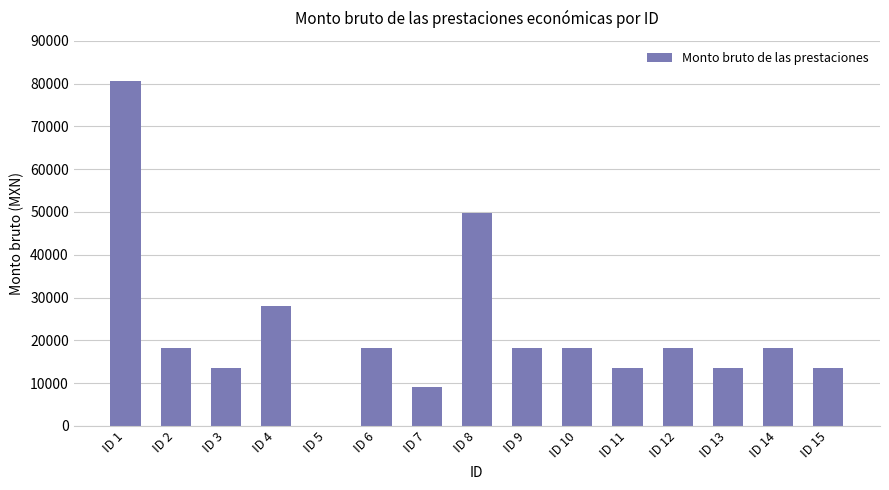

What is the greatest value displayed?

80618